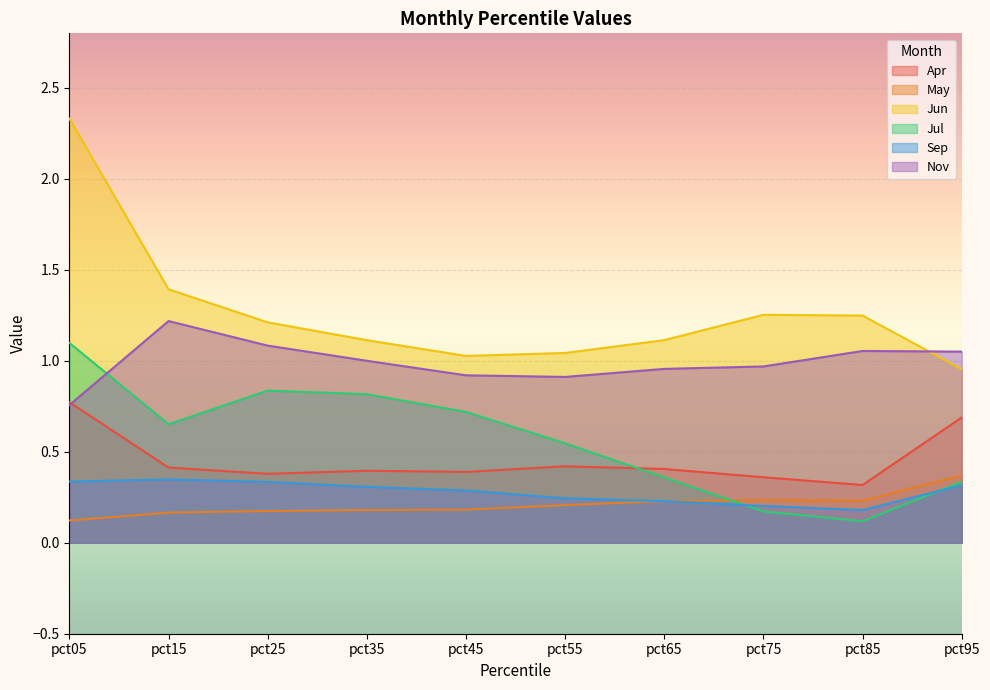

Read the Apr value at pct35.

0.4